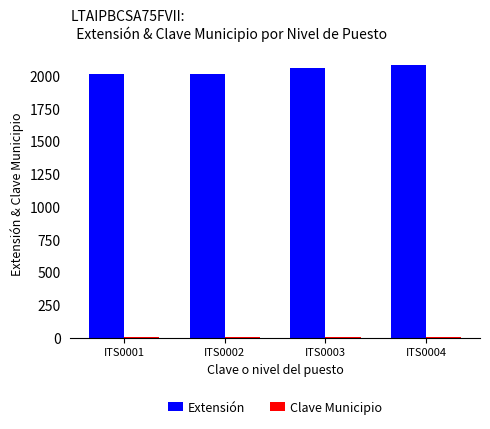

At how many categories does at least one series exceed 1734?

4